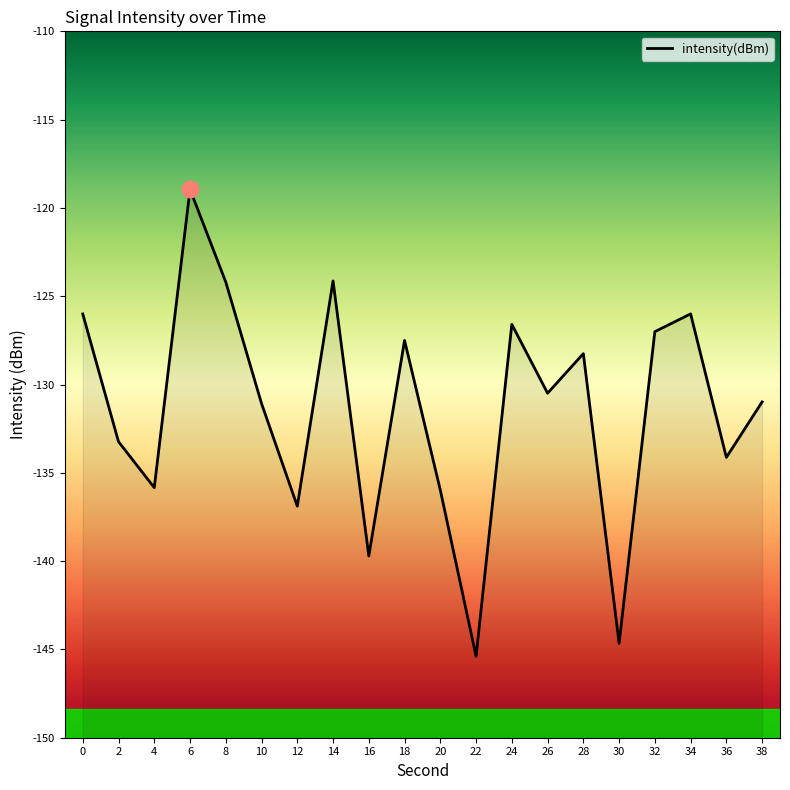

What is the difference between the second highest and second lowest values?

20.5